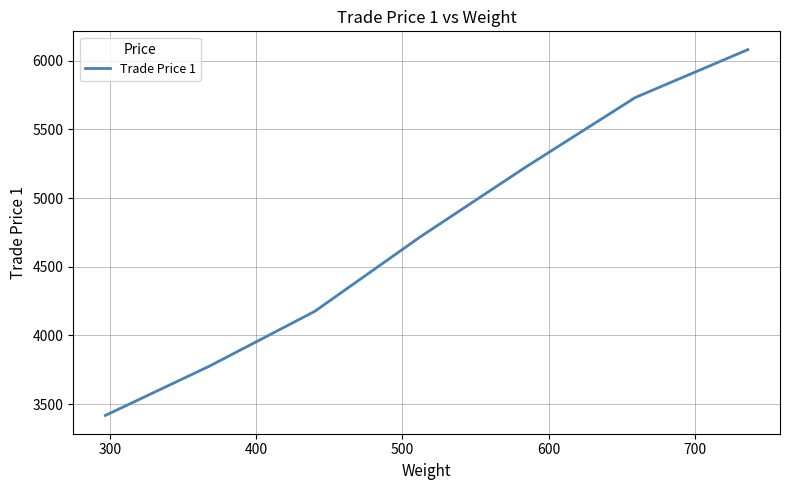

True or false: the data has more than 0 interior local peaks.

False